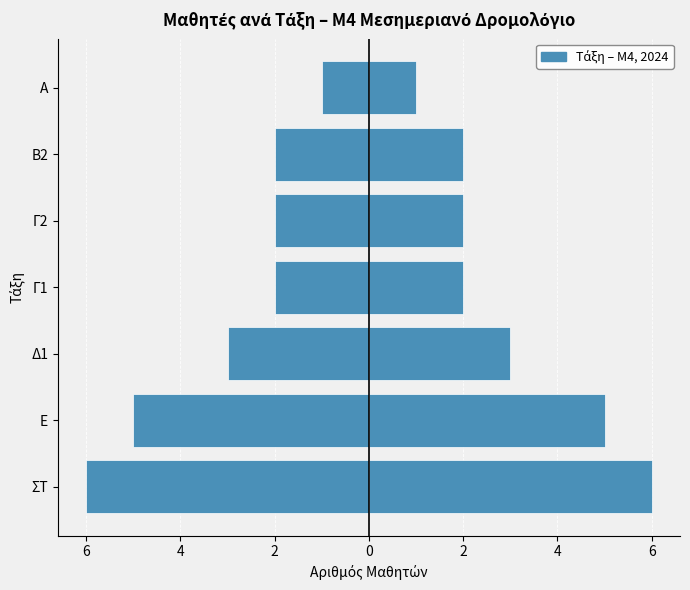

Are the bars grouped side by side (vs. stacked)?

Yes